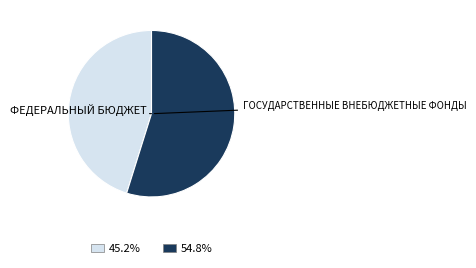

Is there any slice that represents more than half of the pie?

Yes